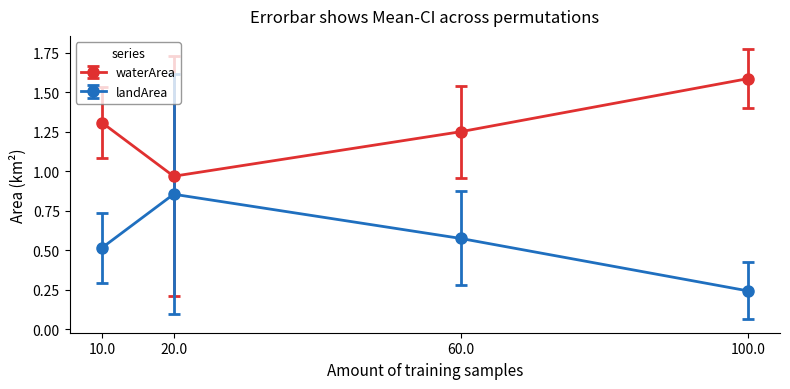

What is the average value of the landArea series?

0.5